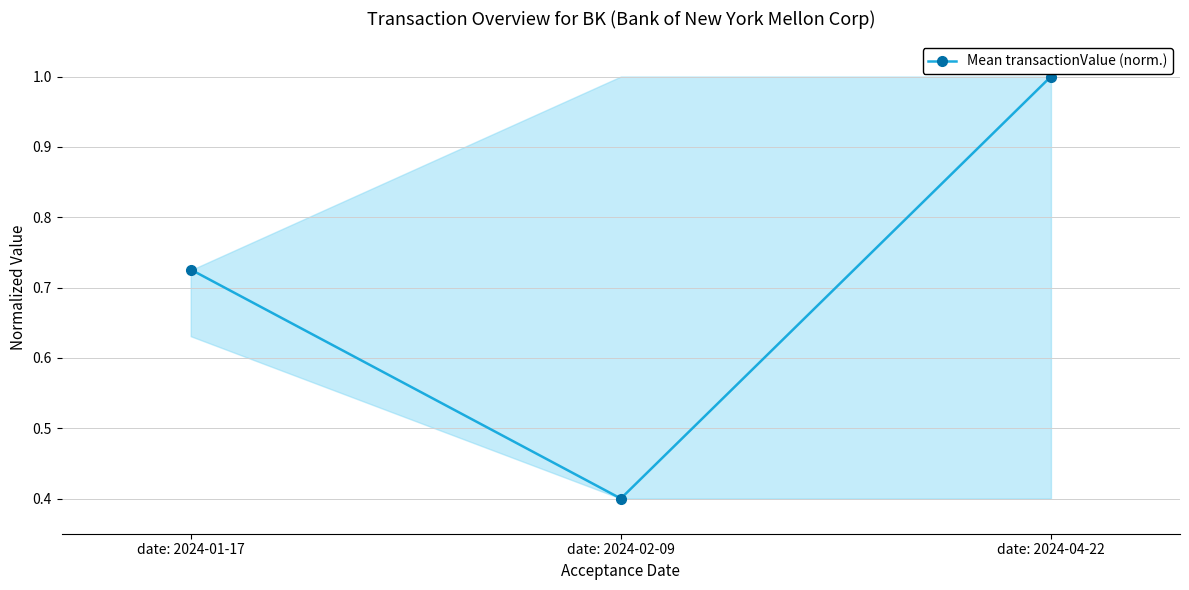

Does the chart have visible grid lines?

Yes